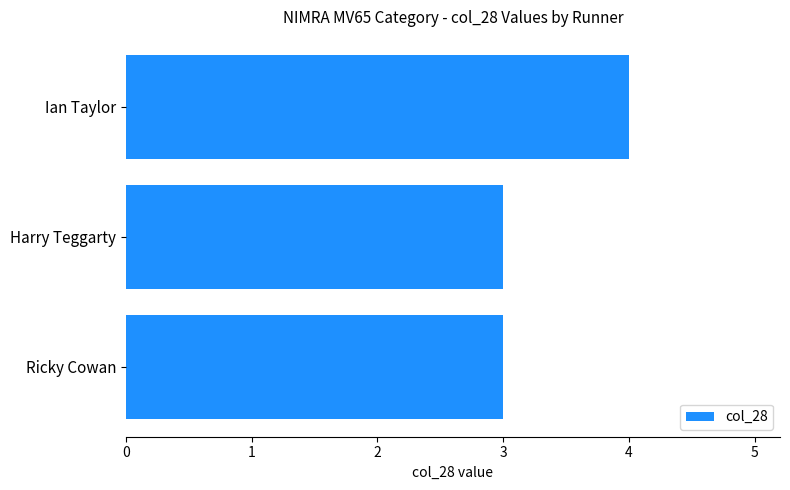

What is the minimum value shown in the chart?

3